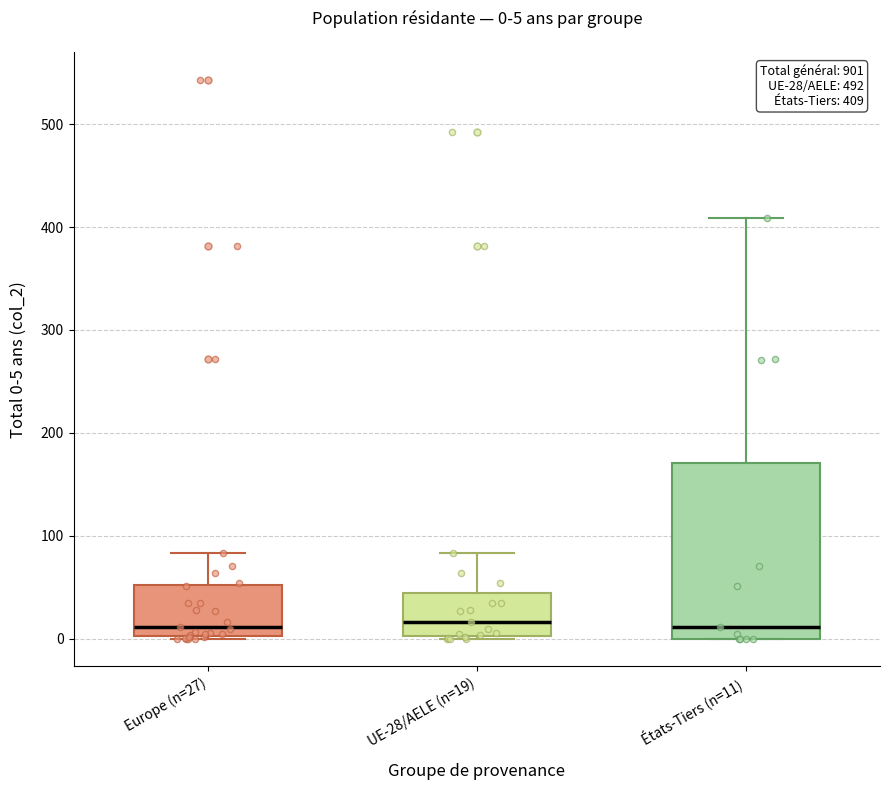

Which box is the tallest, from its lower edge to its upper edge?

États-Tiers (n=11)